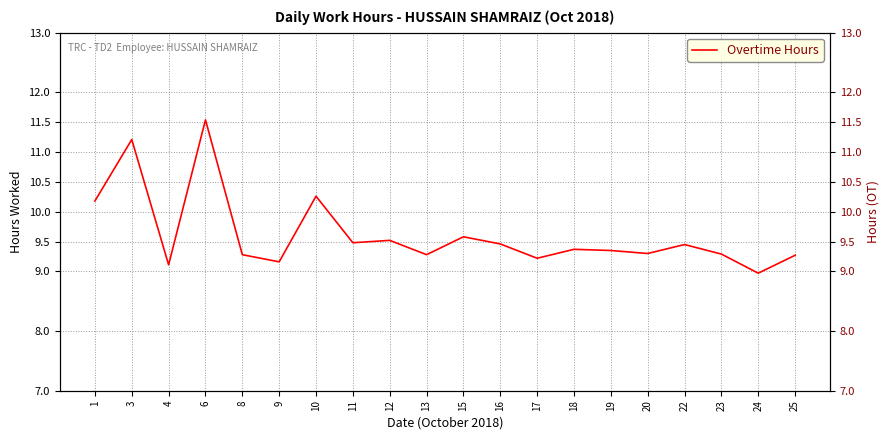

How many interior local peaks (higher than both neighbors) does the data have?

7